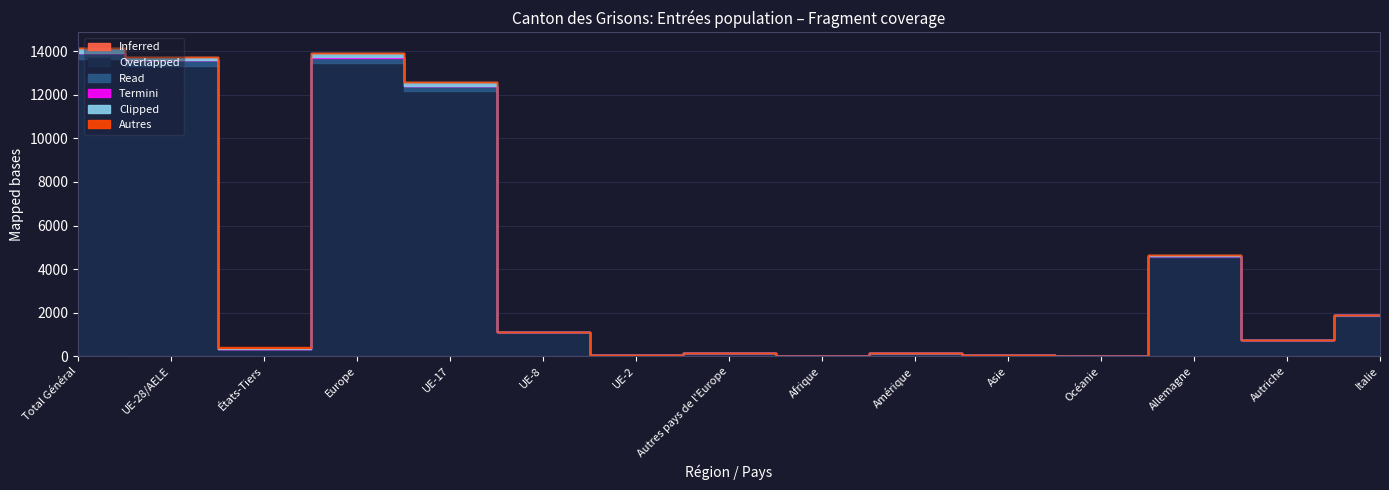

Does the chart display data point markers on the line(s)?

No